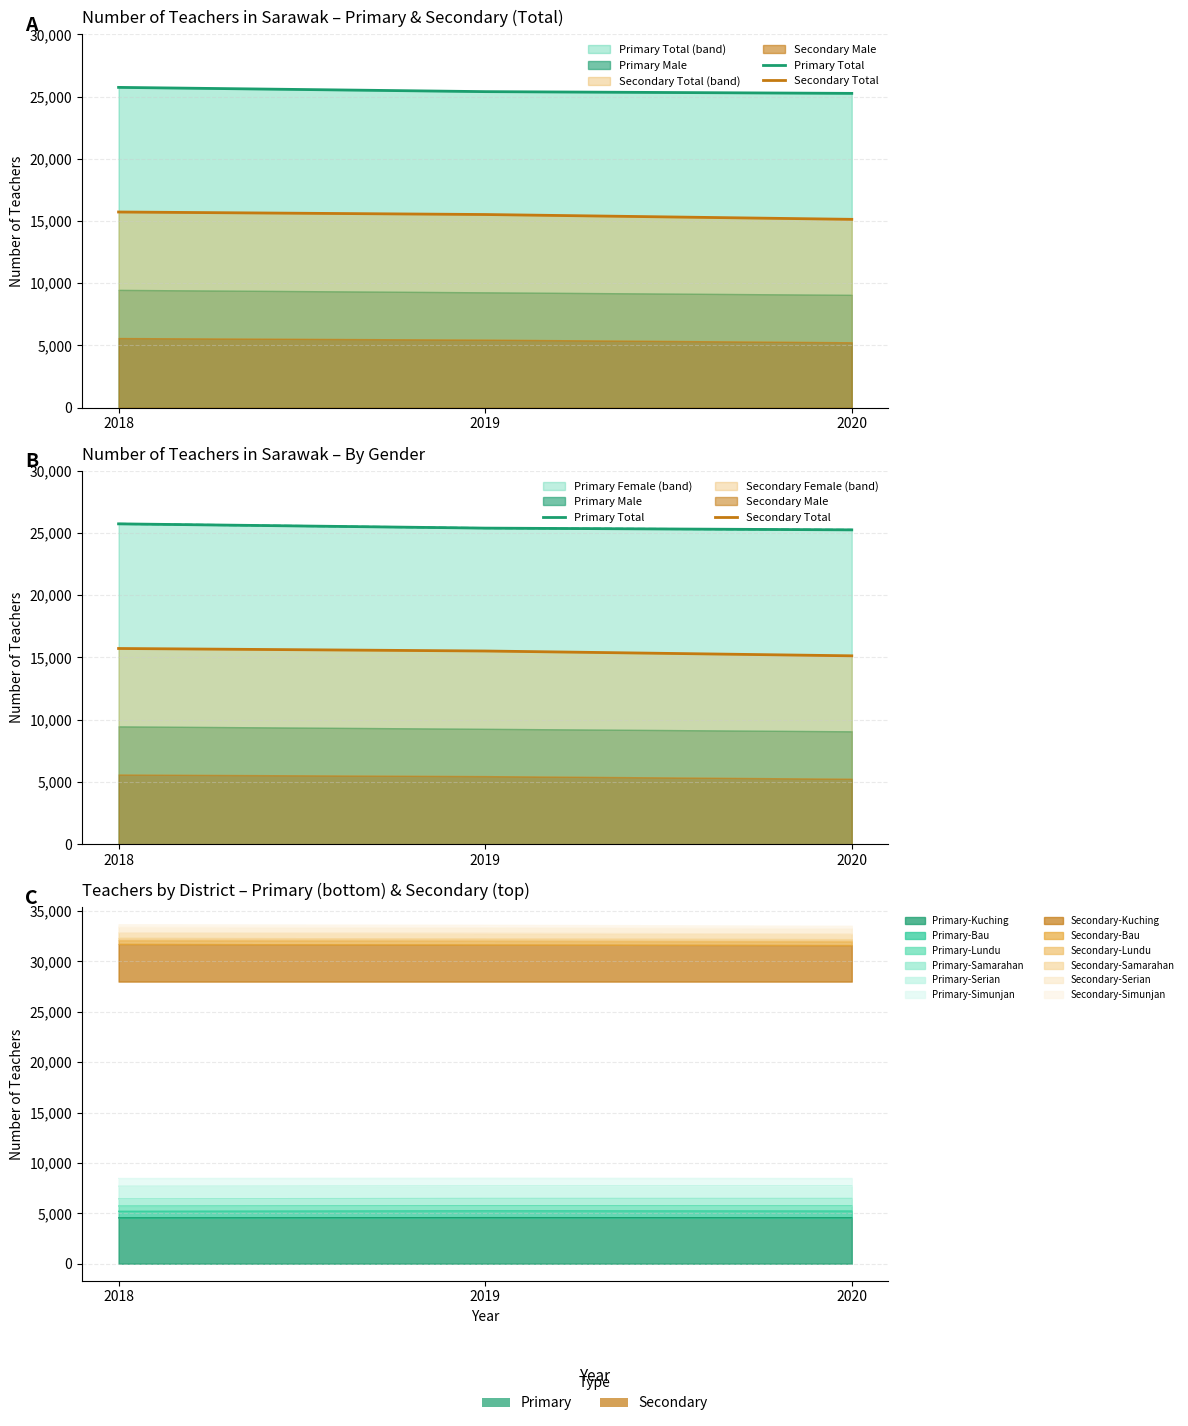

Which label corresponds to the largest value in the chart?

2018